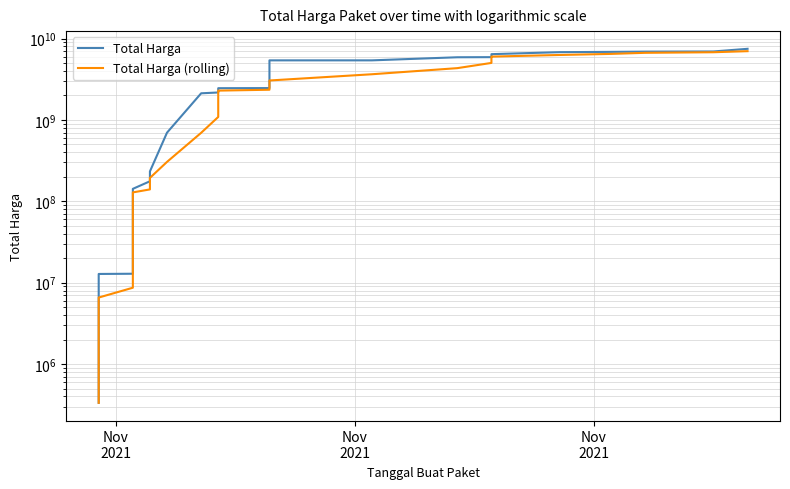

What is the smallest value displayed?

333600.0